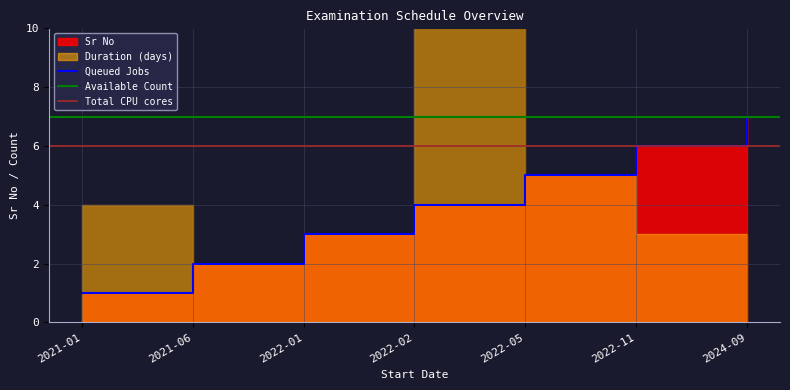

Reading left to right, transcribe all the data shown in this chart.

1	2	3	4	5	6	7